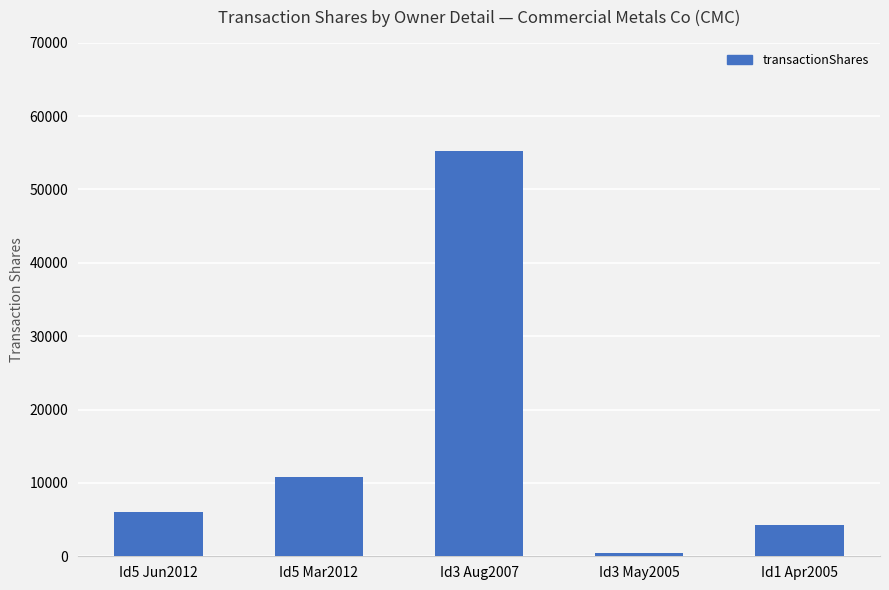

How many bars are there in total?

5